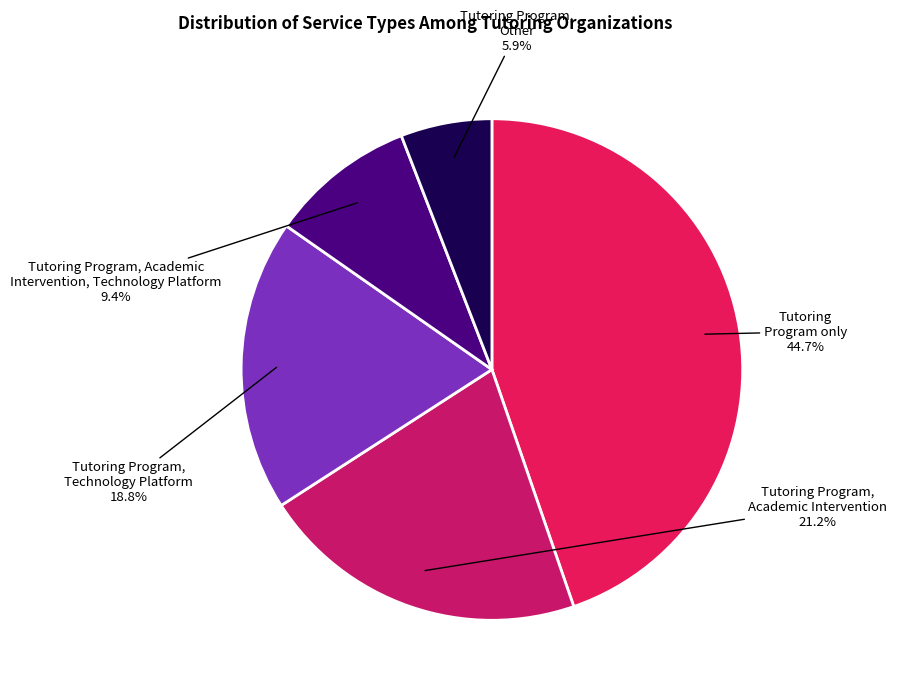

To the nearest percent, what is the combined percentage of Tutoring Program, Academic Intervention, Technology Platform and Tutoring Program only?

54%